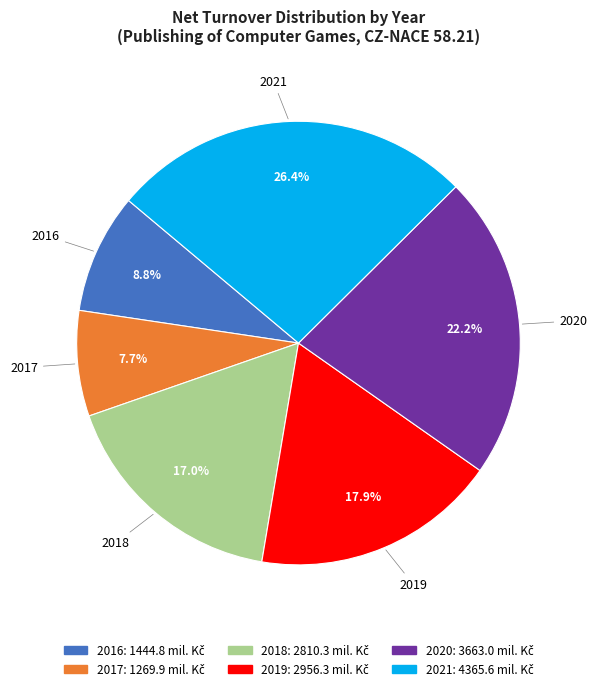

To the nearest percent, what percentage of the pie is 2020?

22%